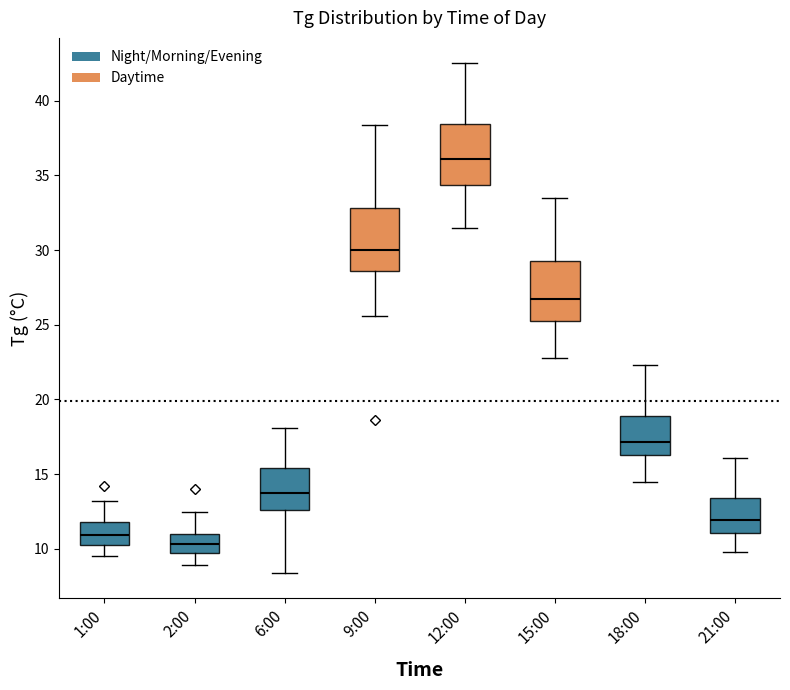

Where does the median line of the box for 1:00 sit on the y-axis? The values are not printed on the chart, so give them approximately, as read against the axis.

11.0